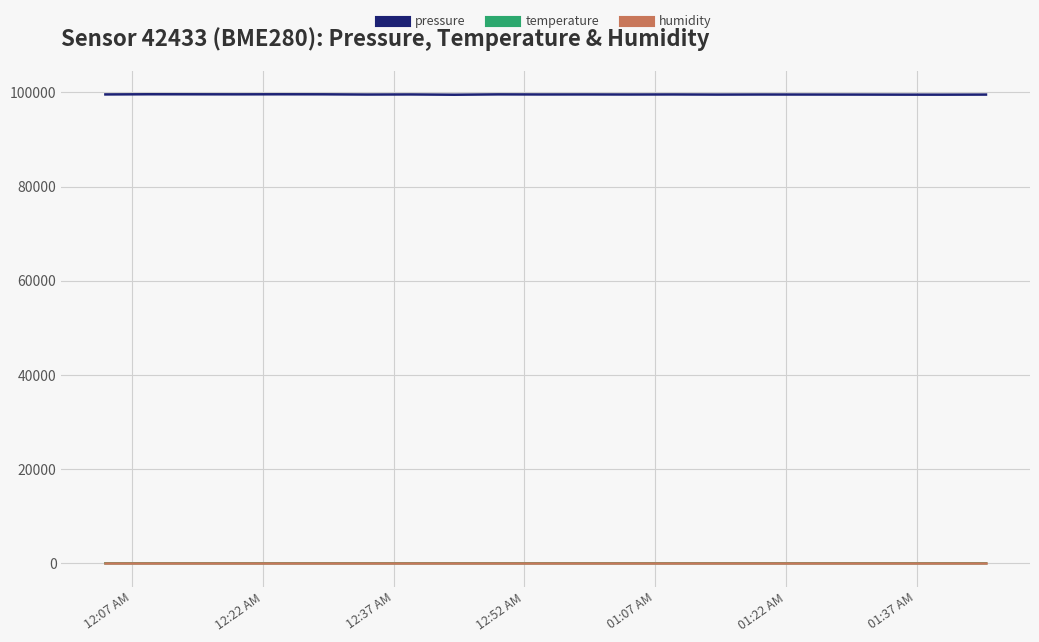

Which series has the largest range (max minus min)?

pressure